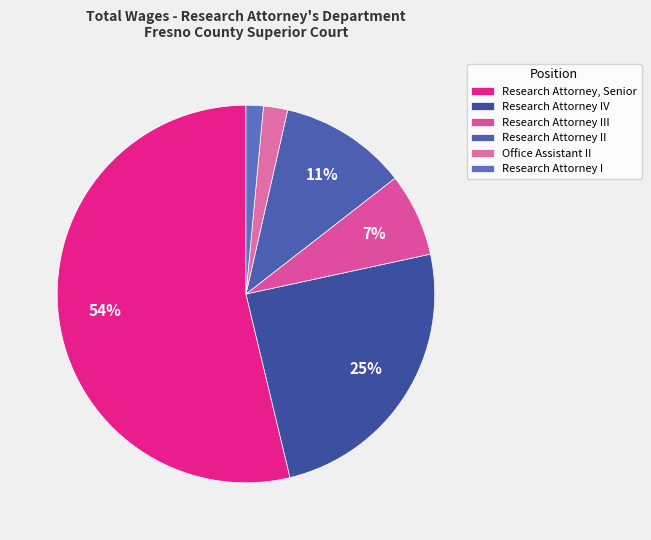

True or false: Research Attorney III accounts for 7% of the total.

True